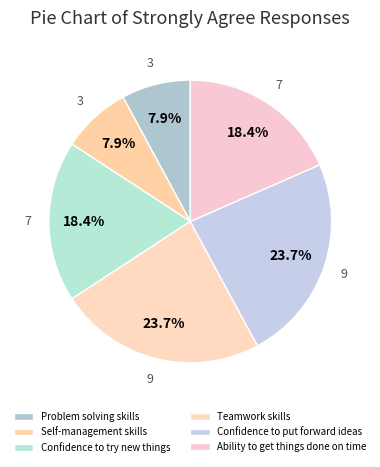

What percentage is the Confidence to put forward ideas slice, to the nearest percent?

24%